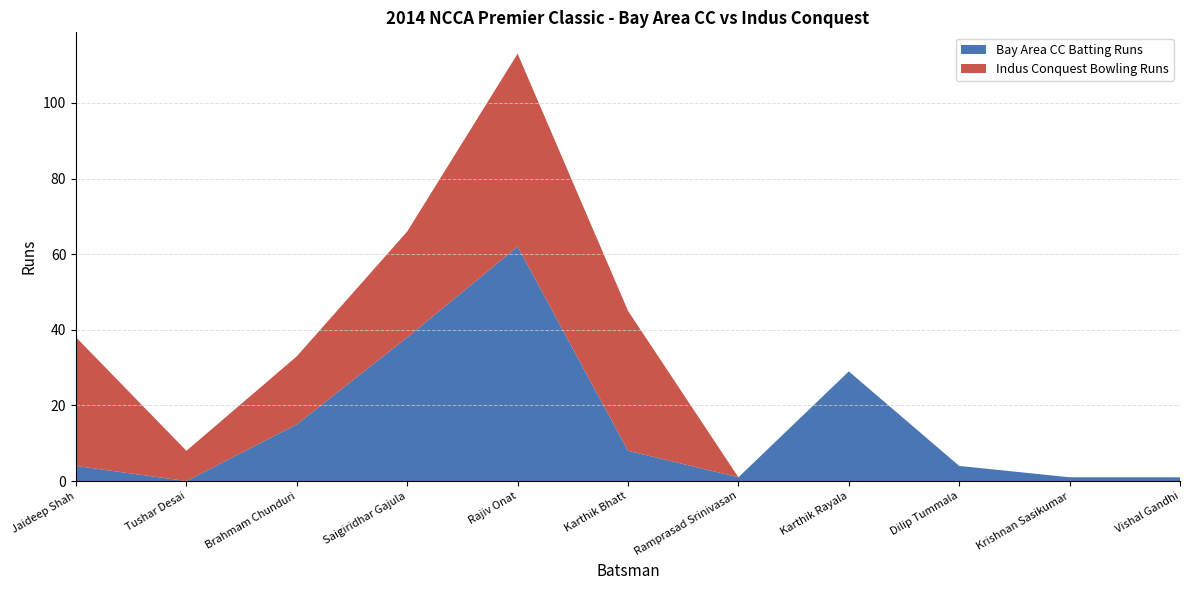

Reading left to right, list all the values displayed in this chart.

Bay Area CC Batting: Jaideep Shah=4	Tushar Desai=0	Brahmam Chunduri=15	Saigiridhar Gajula=38	Rajiv Onat=62	Karthik Bhatt=8	Ramprasad Srinivasan=1	Karthik Rayala=29	Dilip Tummala=4	Krishnan Sasikumar=1	Vishal Gandhi=1
Indus Conquest Bowling Runs: Jaideep Shah=34	Tushar Desai=8	Brahmam Chunduri=18	Saigiridhar Gajula=28	Rajiv Onat=51	Karthik Bhatt=37	Ramprasad Srinivasan=0	Karthik Rayala=0	Dilip Tummala=0	Krishnan Sasikumar=0	Vishal Gandhi=0